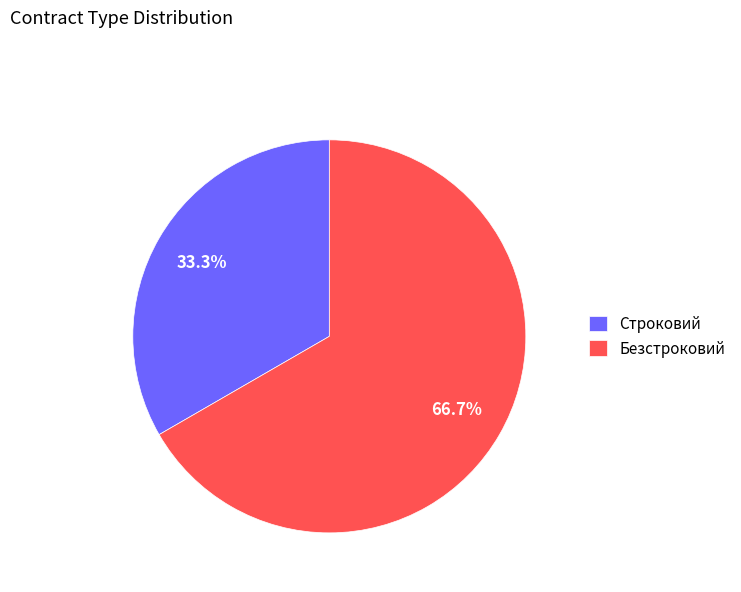

To the nearest percent, what portion does Строковий represent?

33%